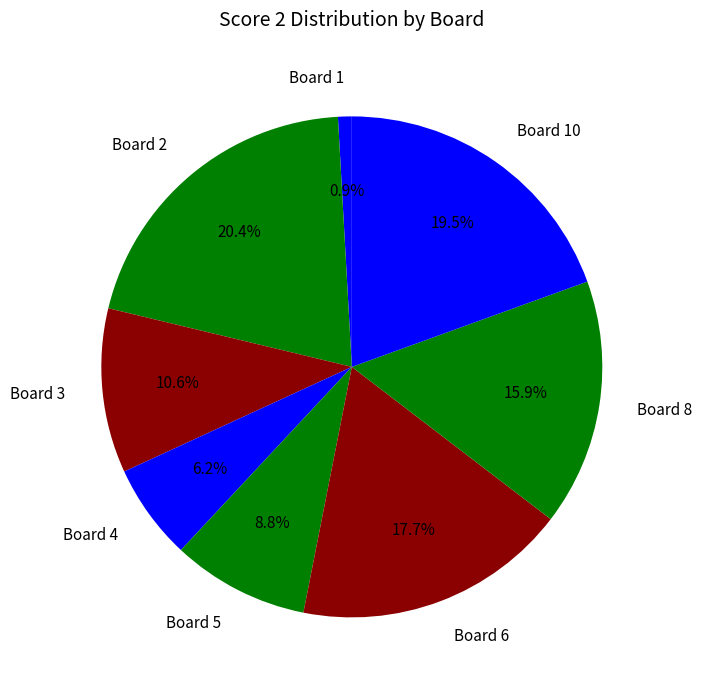

Which slice is the smallest?

Board 1